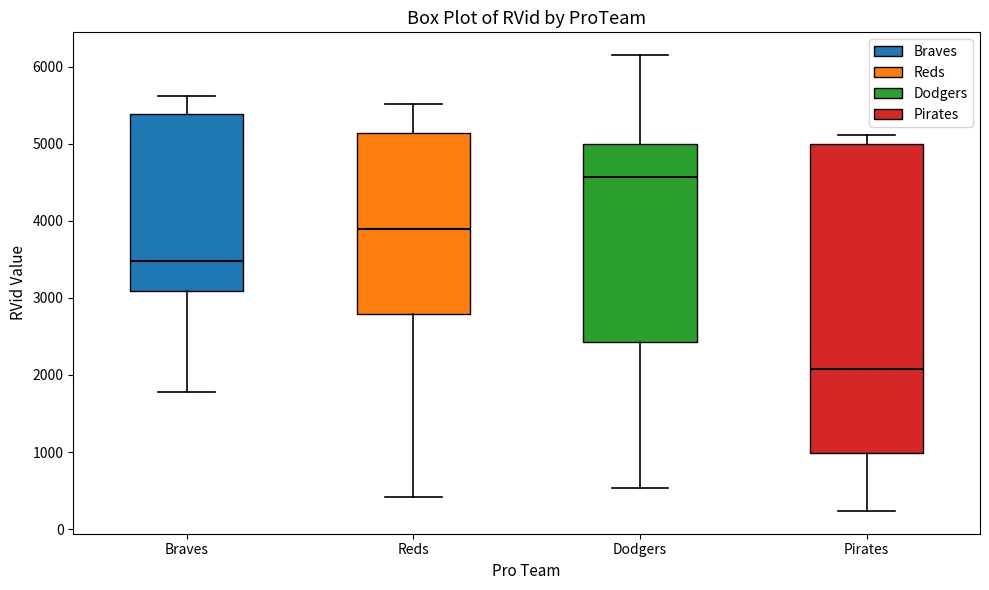

Reading left to right, transcribe this box plot: for each box, give where its median line is, the range the box spans, and where its two whiskers end, as read against the y-axis. The values are not printed on the chart, so give them approximately, as read against the axis.

Braves: median 3500, box 3100 to 5400, whiskers 1800 to 5600
Reds: median 3900, box 2800 to 5100, whiskers 400 to 5500
Dodgers: median 4600, box 2400 to 5000, whiskers 500 to 6200
Pirates: median 2100, box 1000 to 5000, whiskers 200 to 5100